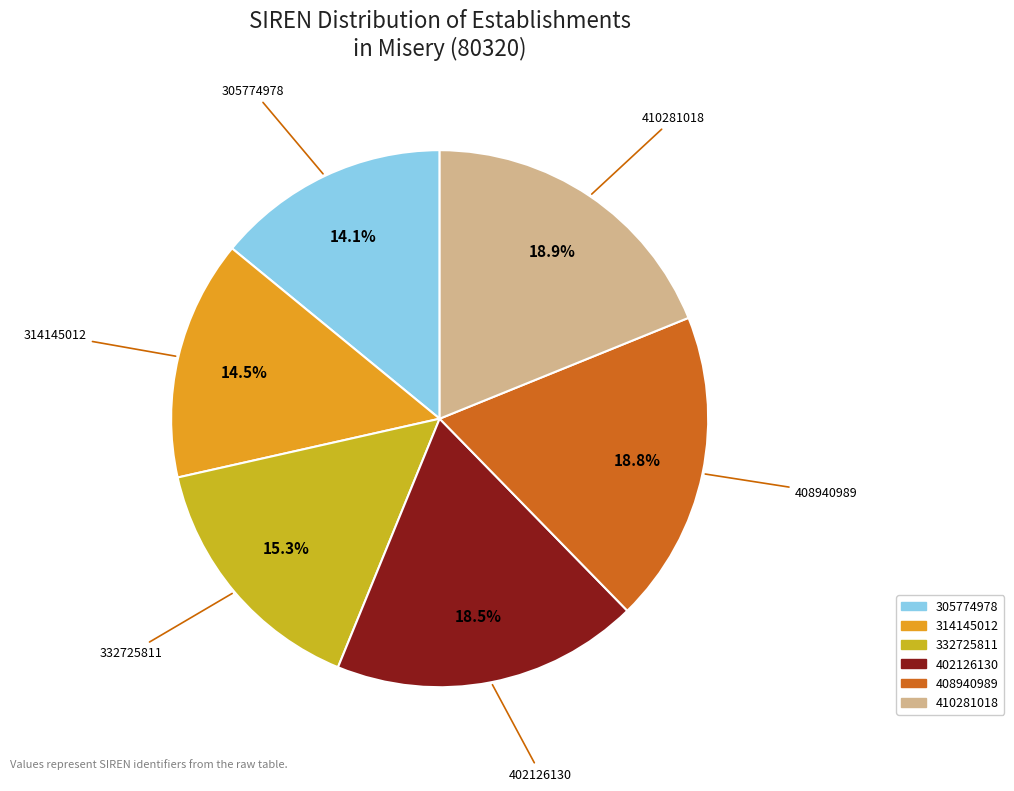

Does 402126130 represent more than half of the total?

No